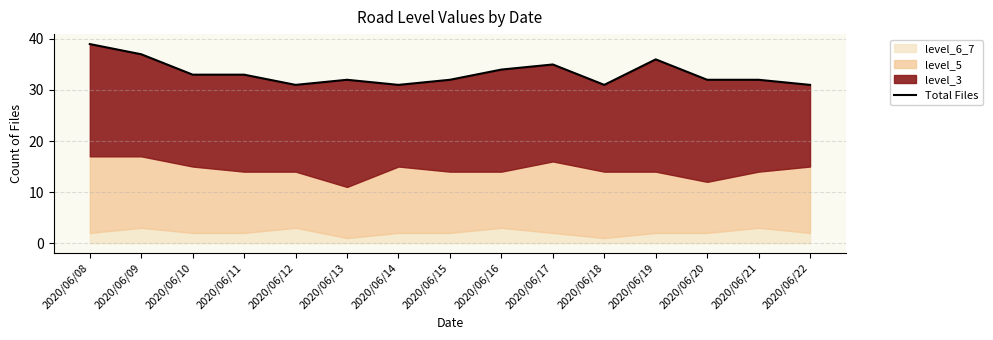

What is the approximate value at 2020/06/14?

31